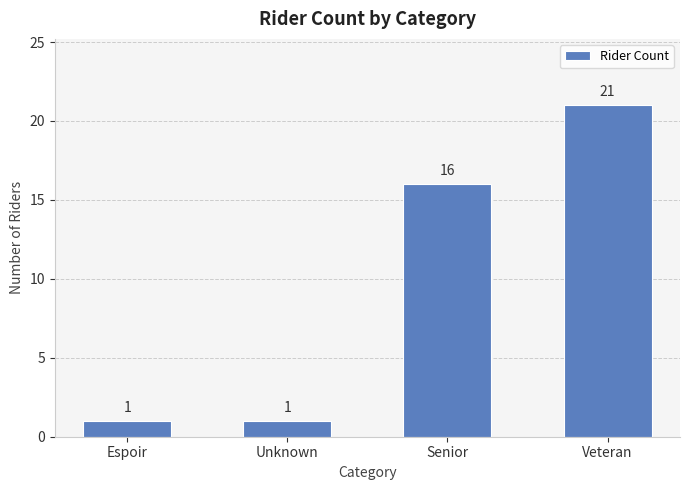

How many distinct data groups are displayed?

1